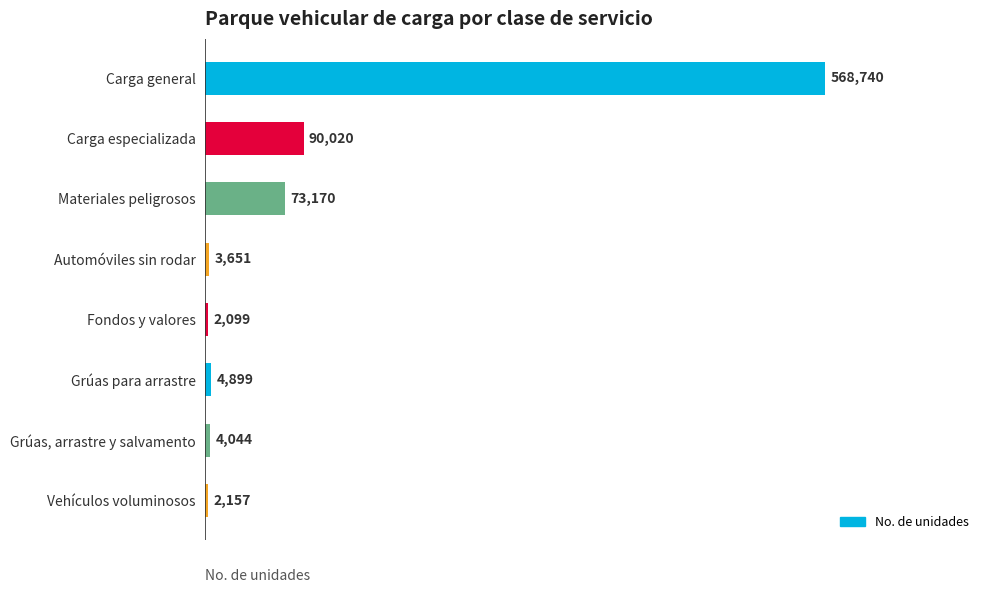

What is the change in value from Automóviles sin rodar to Grúas para arrastre?

+1248